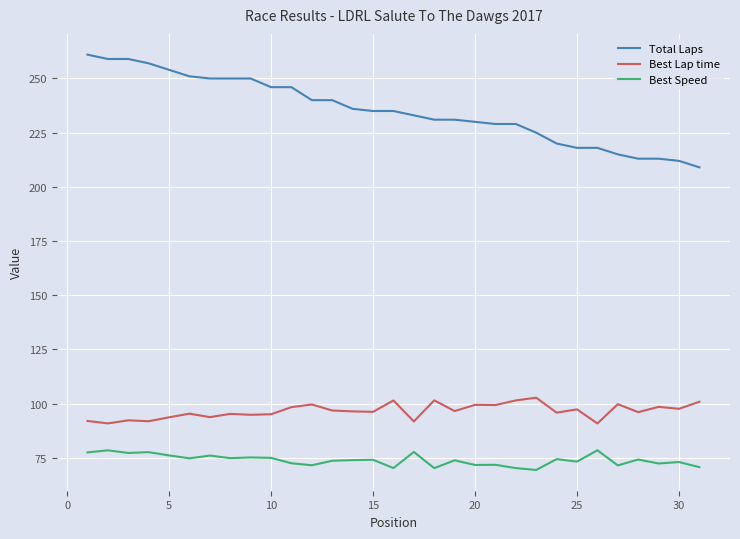

What are all the series names shown in the legend?

Total Laps, Best Lap time, Best Speed